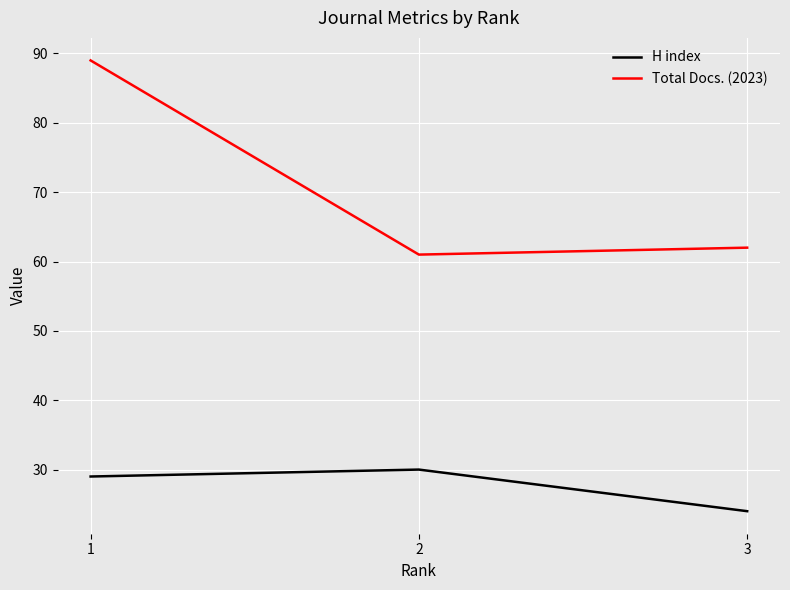

At how many categories does at least one series exceed 55?

3